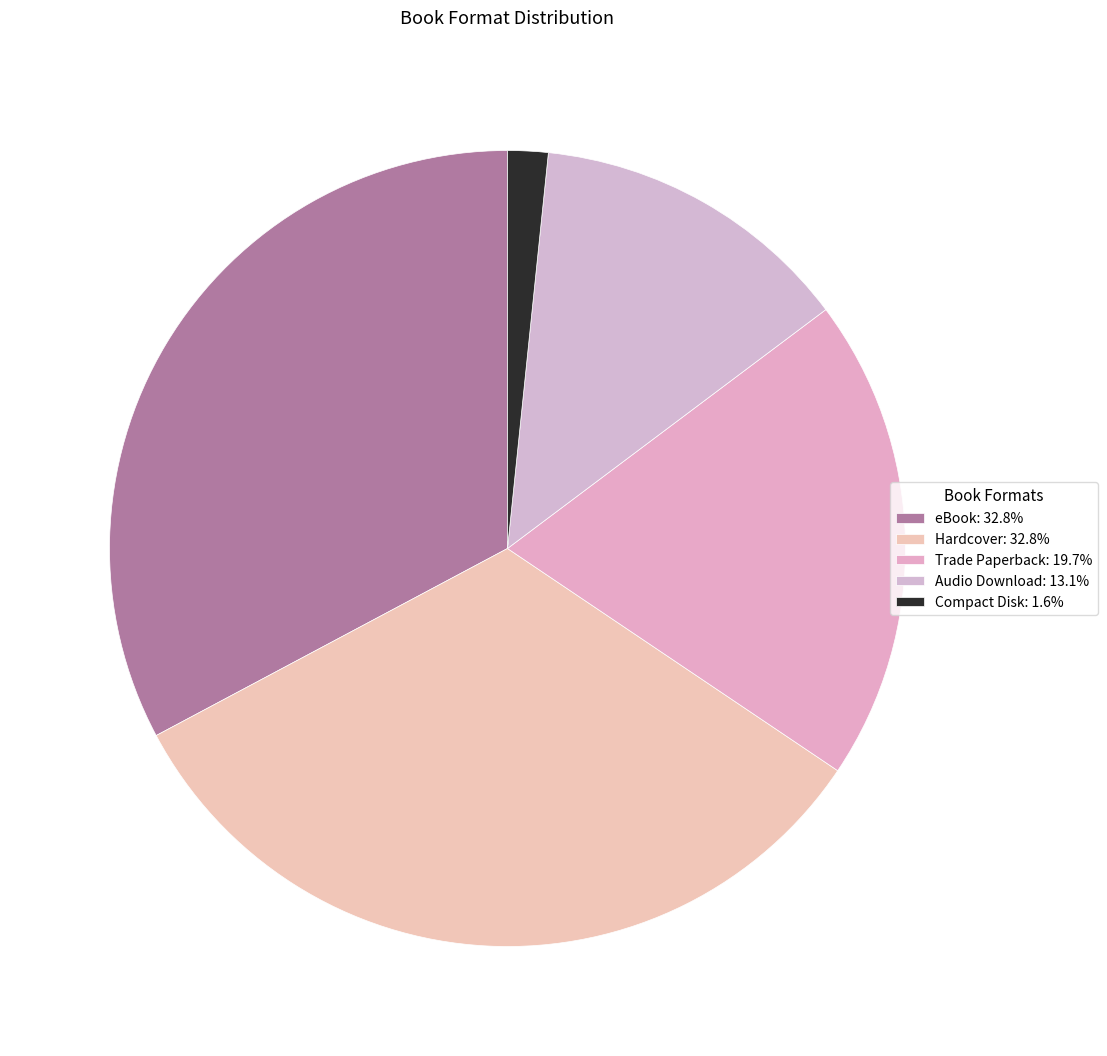

Is Audio Download the majority of the pie?

No